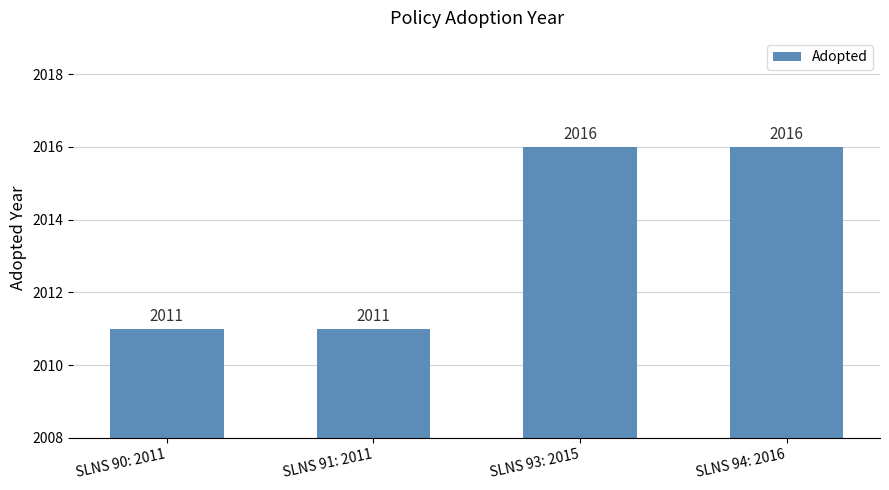

What is the value of the 2nd bar from the left?

2011